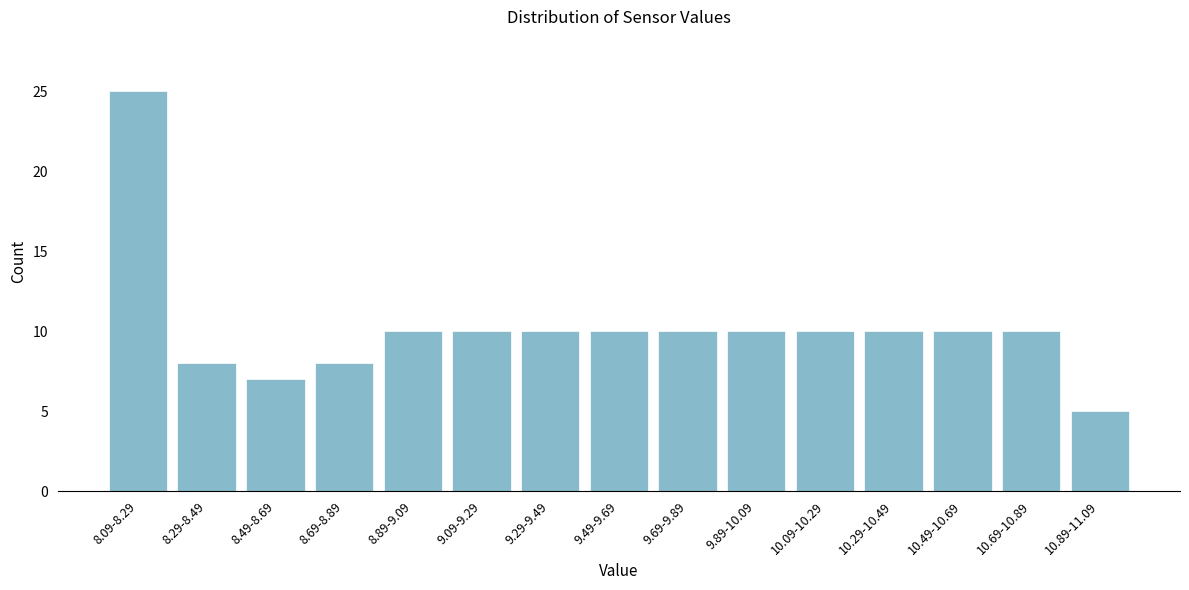

Reading left to right, transcribe all the data shown in this chart.

8.09-8.29=25	8.29-8.49=8	8.49-8.69=7	8.69-8.89=8	8.89-9.09=10	9.09-9.29=10	9.29-9.49=10	9.49-9.69=10	9.69-9.89=10	9.89-10.09=10	10.09-10.29=10	10.29-10.49=10	10.49-10.69=10	10.69-10.89=10	10.89-11.09=5